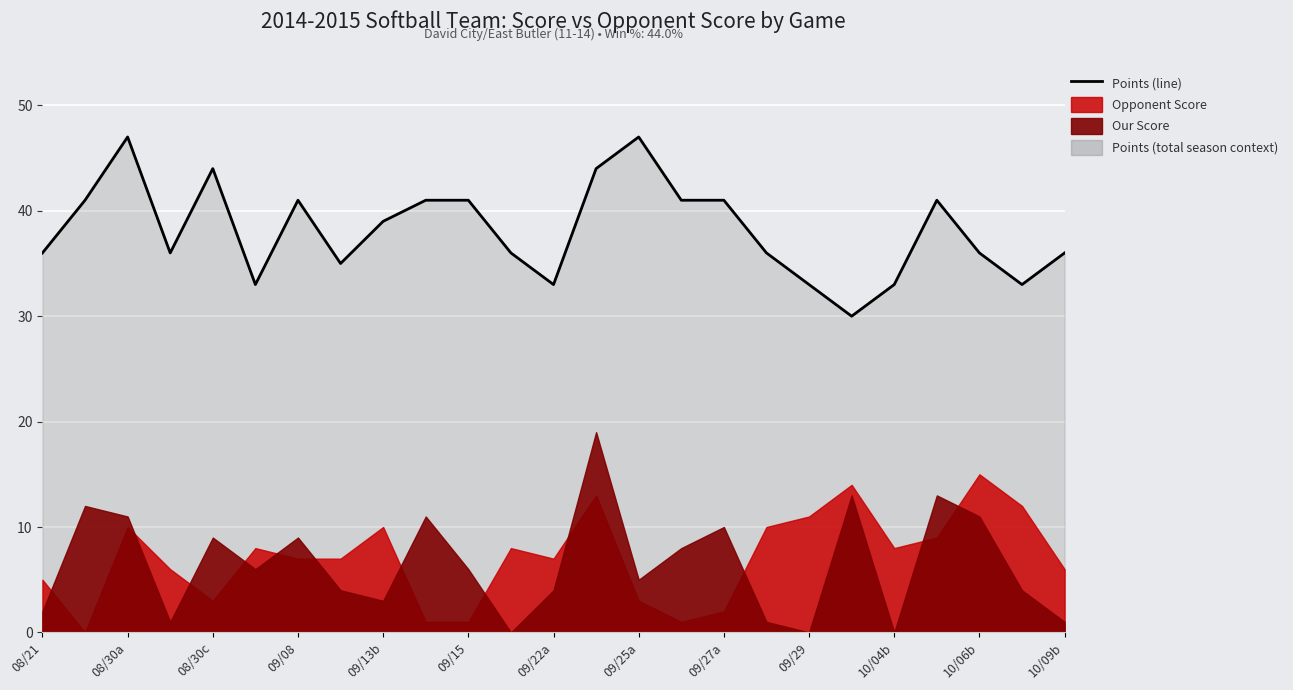

What is the sum of all values?

954